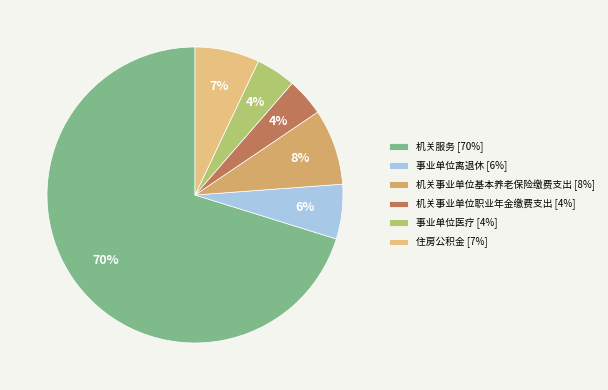

Which slice represents more than half of the pie?

机关服务